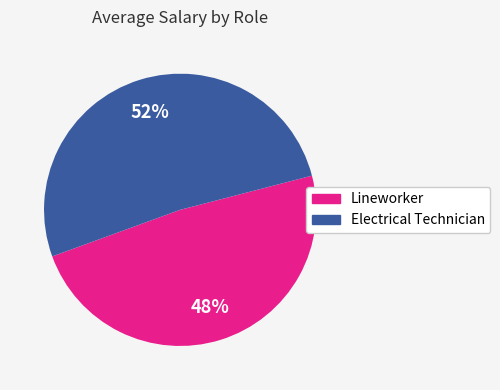

Is it true that Lineworker is 39% of the pie?

False